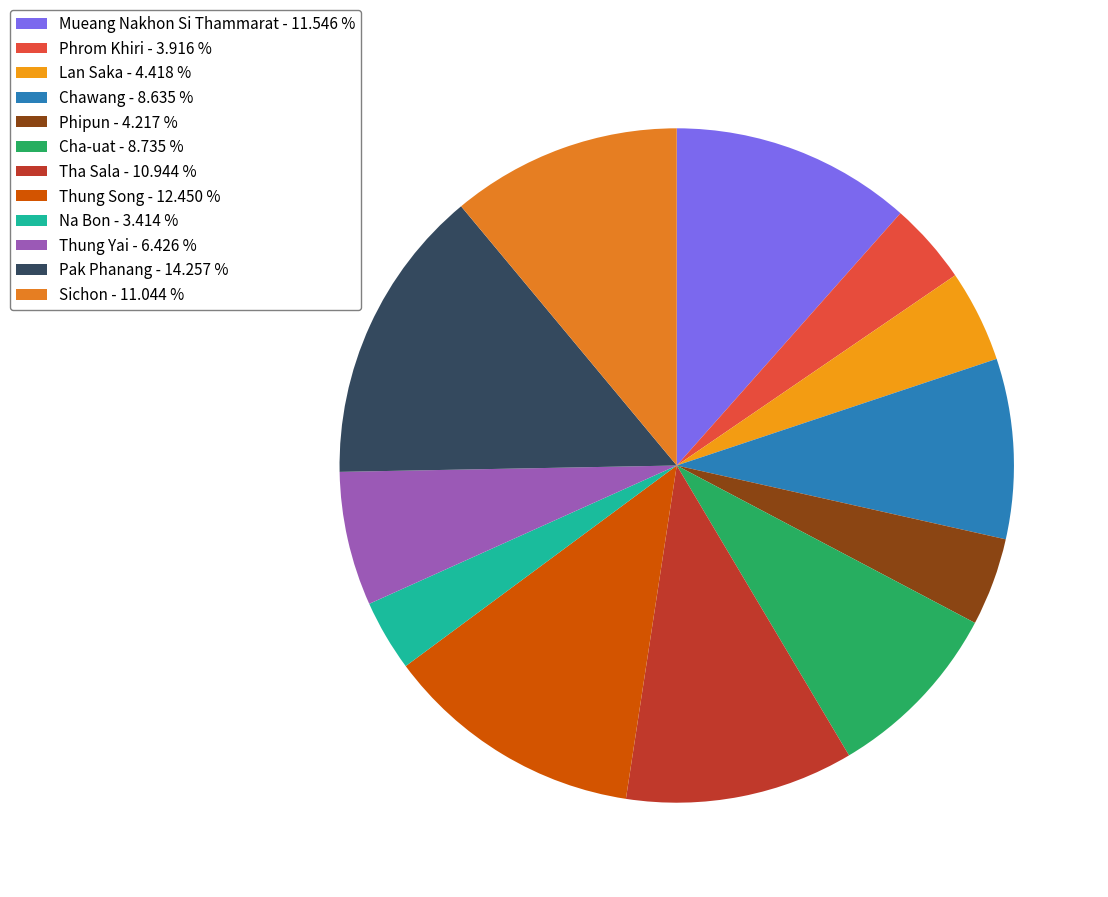

Does Na Bon account for over 50% of the chart?

No